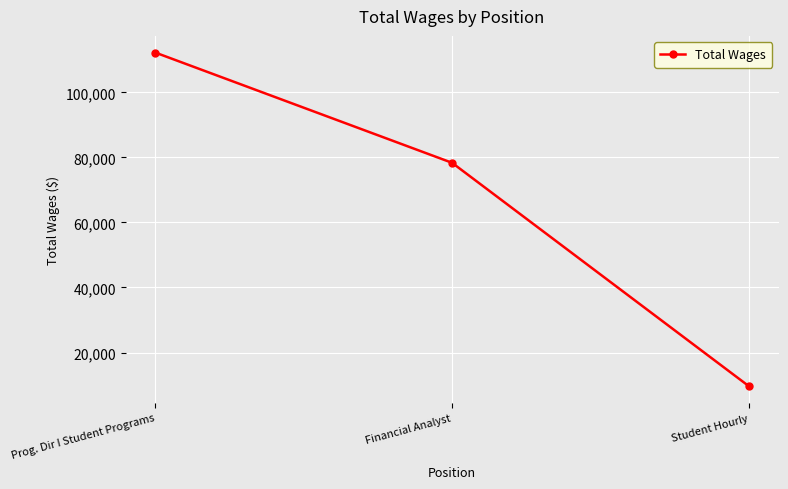

How many distinct data groups are displayed?

1